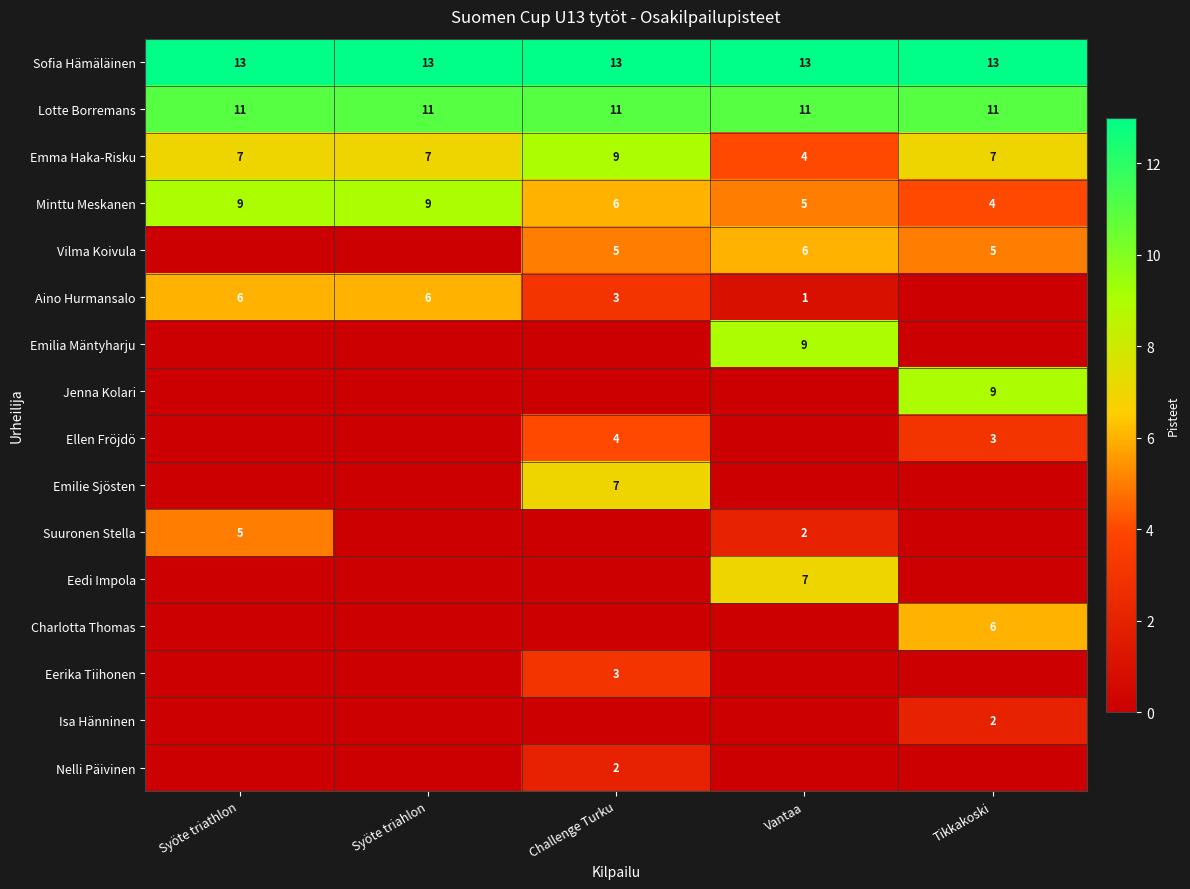

Count the number of categories in the chart.

5